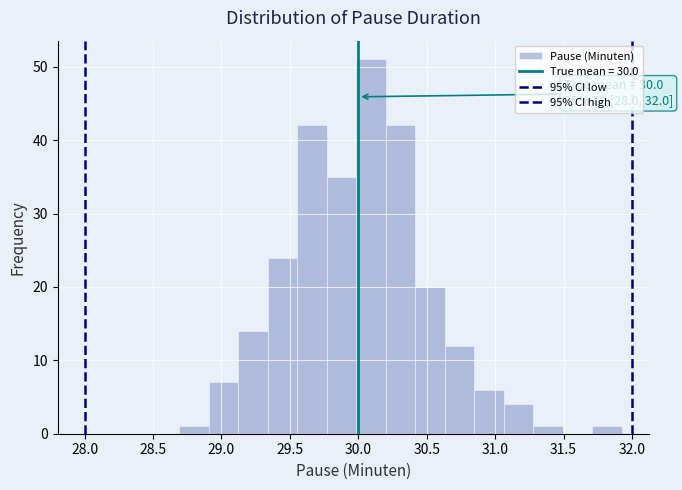

Over which range of the x-axis is the bar tallest?

30.00 to 30.20